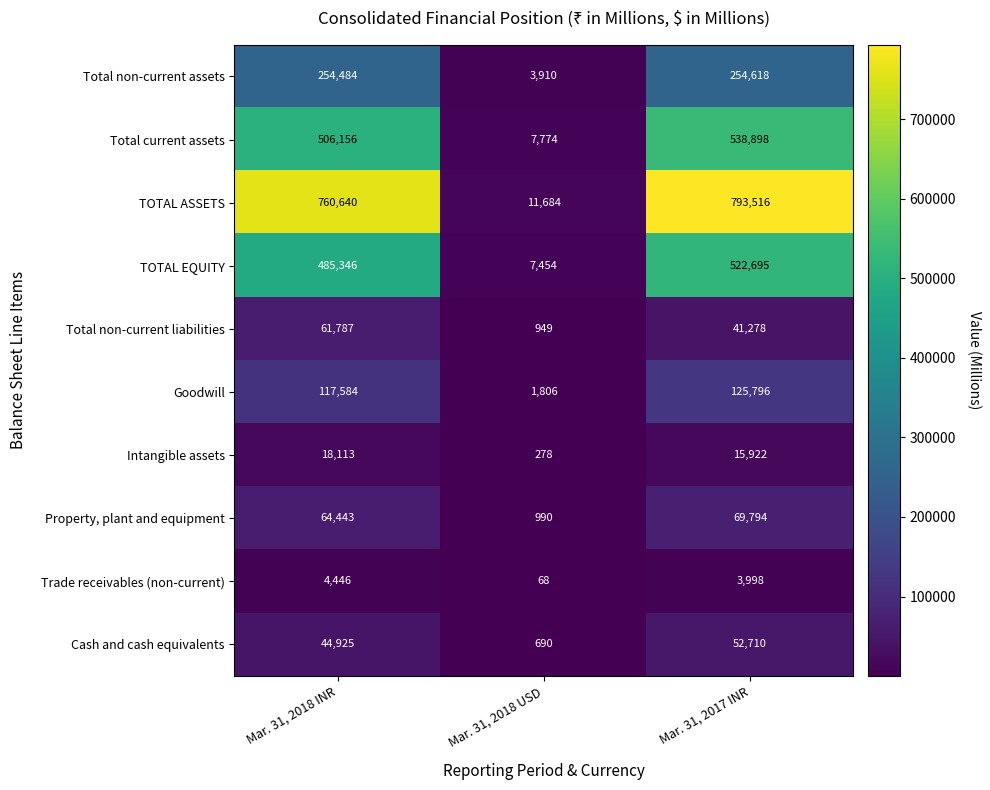

What is the highest value of the Property, plant and equipment series?

69794